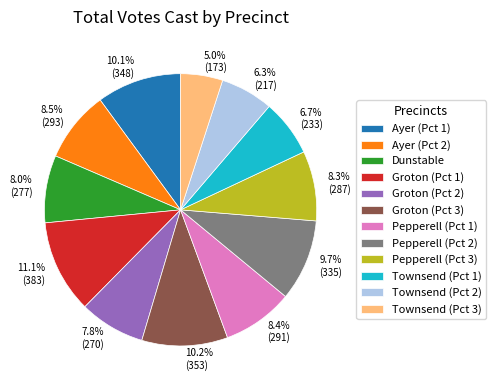

Which category has the smallest portion of the pie?

Townsend (Pct 3)